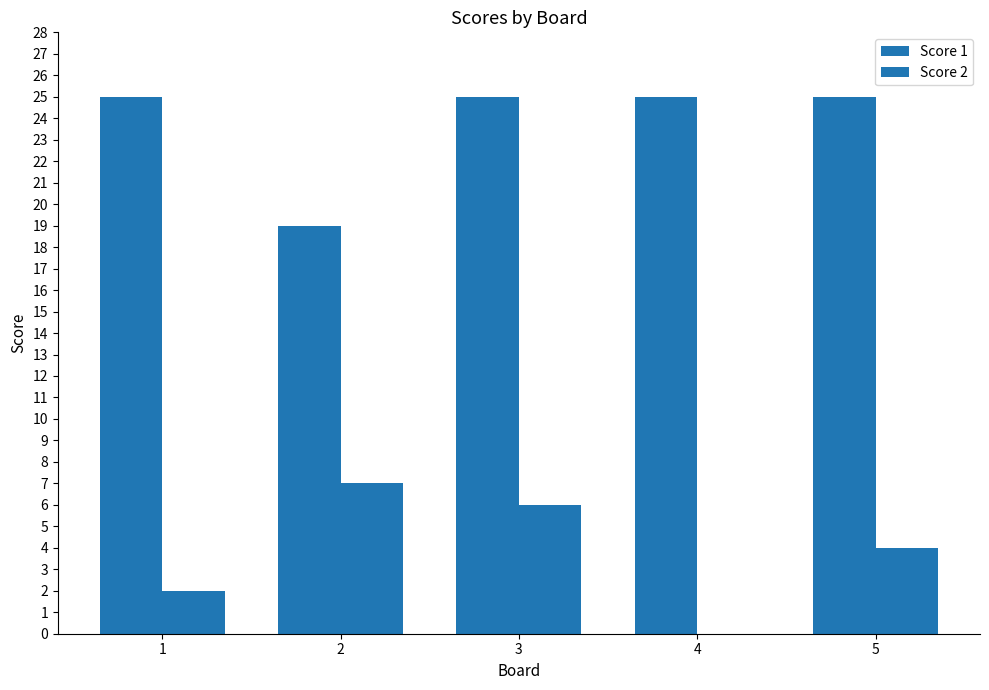

What is the maximum value for Score 1?

25